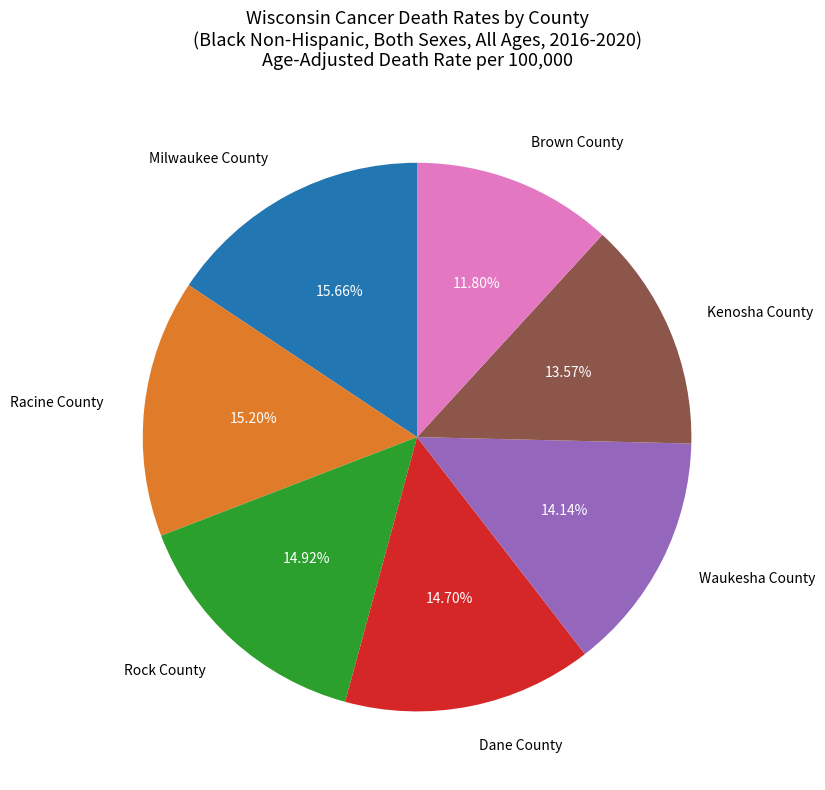

To the nearest percent, what is the average slice percentage?

14%